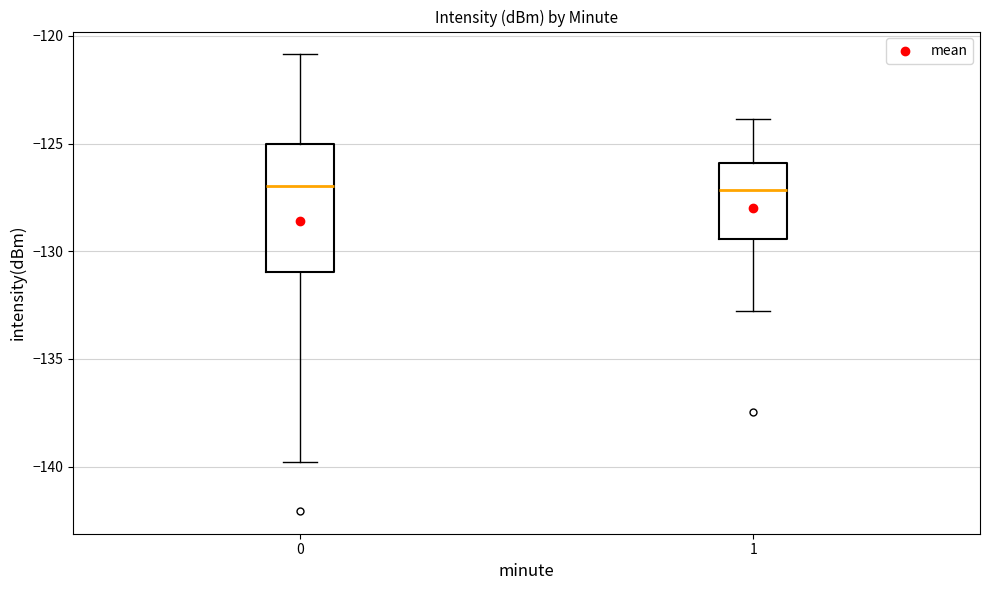

Reading left to right, read every box against the y-axis: the position of its median line, the range the box covers, and the ends of its whiskers. The values are not printed on the chart, so give them approximately, as read against the axis.

0: median -127.0, box -131.0 to -125.0, whiskers -140.0 to -121.0
1: median -127.0, box -129.5 to -126.0, whiskers -133.0 to -124.0